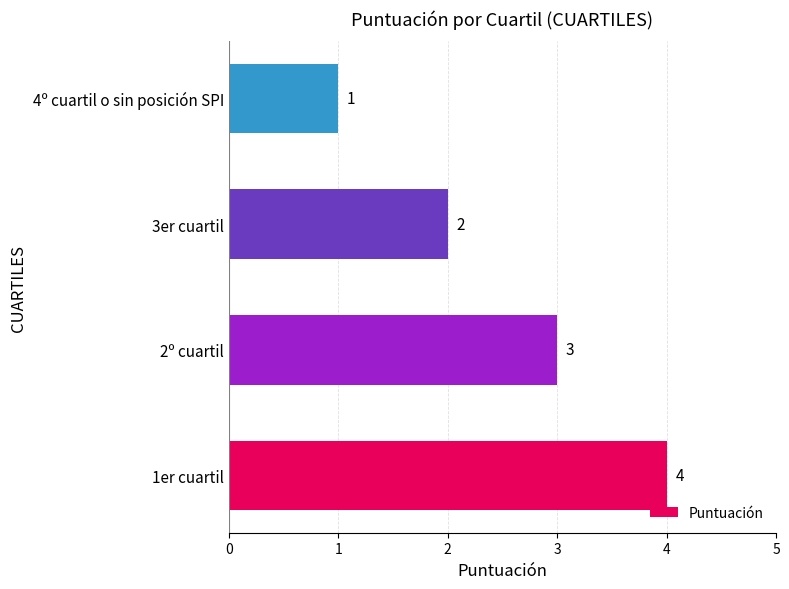

List the labels in order of value, smallest first.

4º cuartil o sin posición SPI, 3er cuartil, 2º cuartil, 1er cuartil